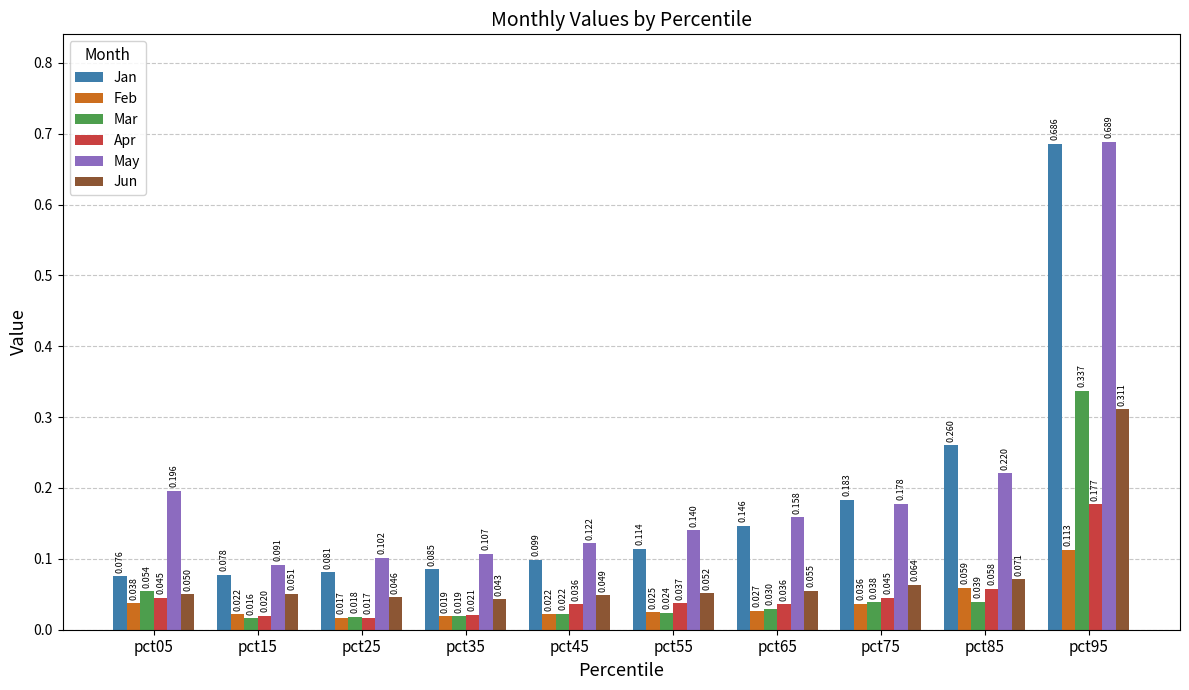

At pct15, list the series in order from largest to smallest.

May, Jan, Jun, Feb, Apr, Mar